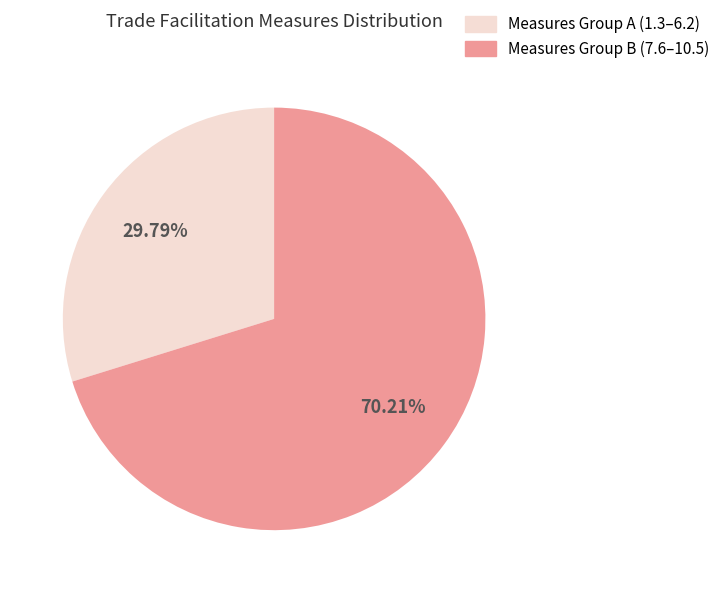

Is there a majority slice in this chart?

Yes